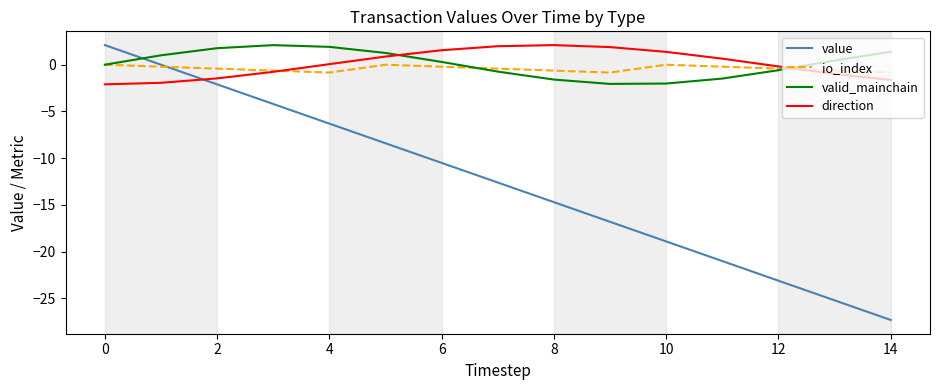

What is the difference between the maximum and minimum values in the valid_mainchain series?

4.1